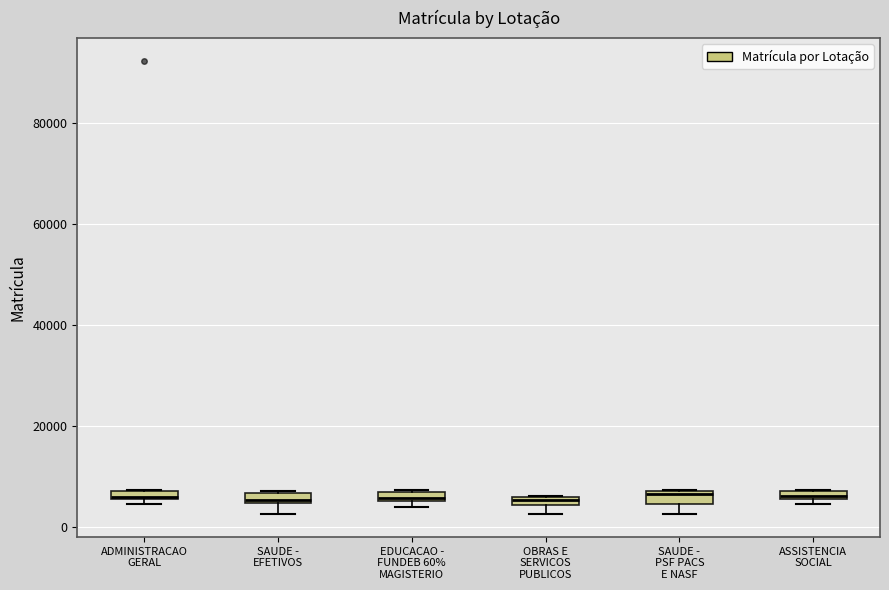

Where is the upper edge of the box for ASSISTENCIA SOCIAL on the y-axis? The values are not printed on the chart, so give them approximately, as read against the axis.

8000